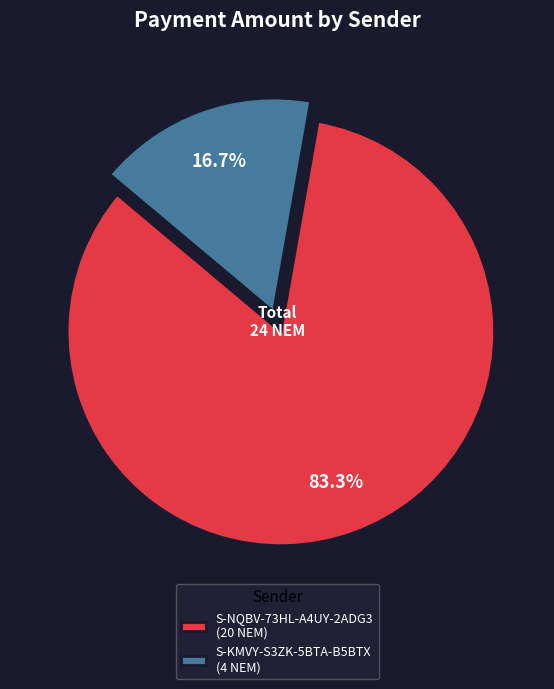

Which category has the smallest portion of the pie?

S-KMVY-S3ZK-5BTA-B5BTX